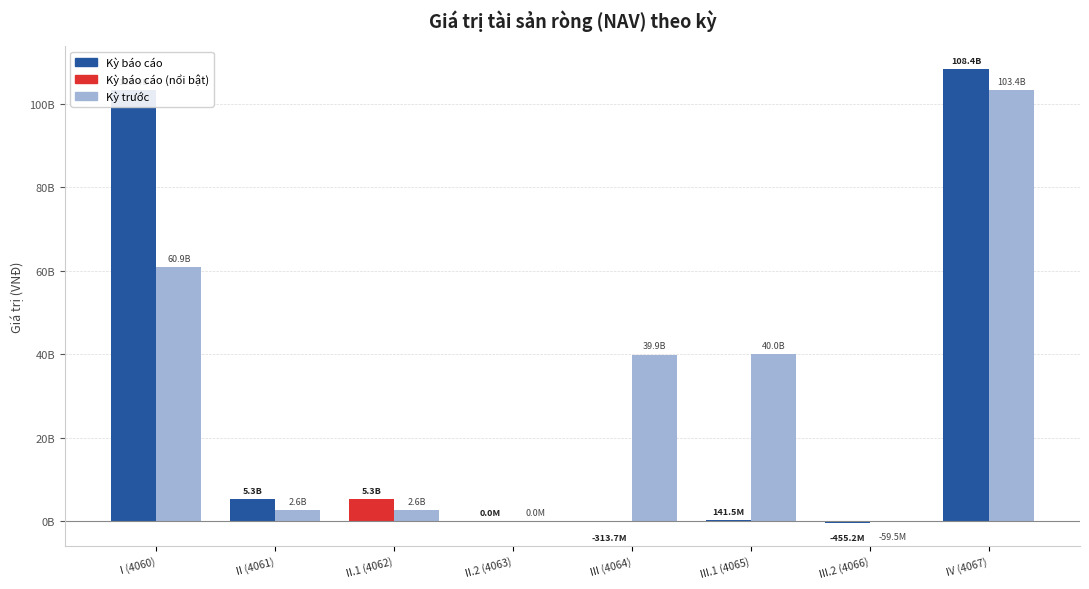

How many values in Kỳ báo cáo are above zero?

5